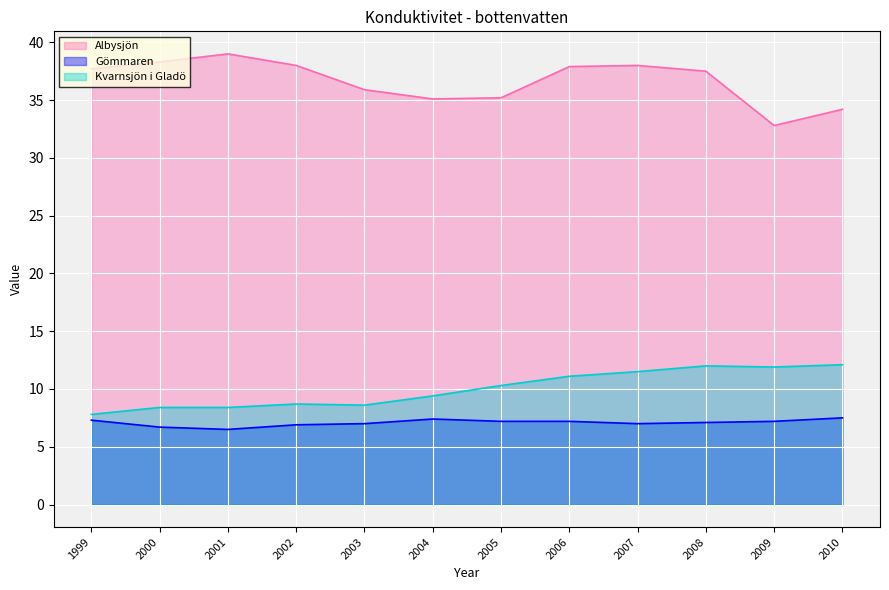

True or false: Gömmaren and Albysjön intersect in this chart.

False